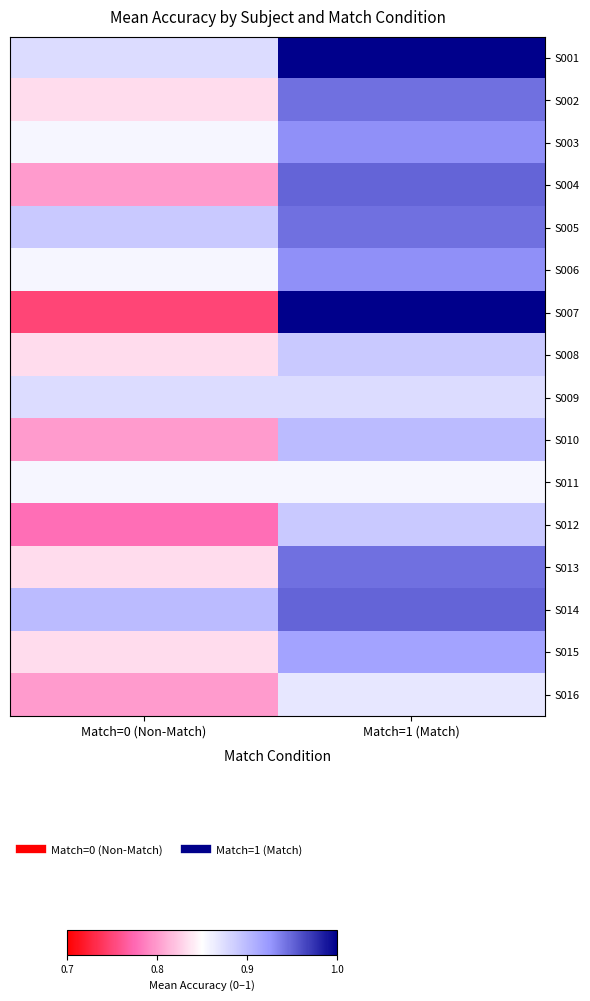

What is the smallest value displayed?

0.8